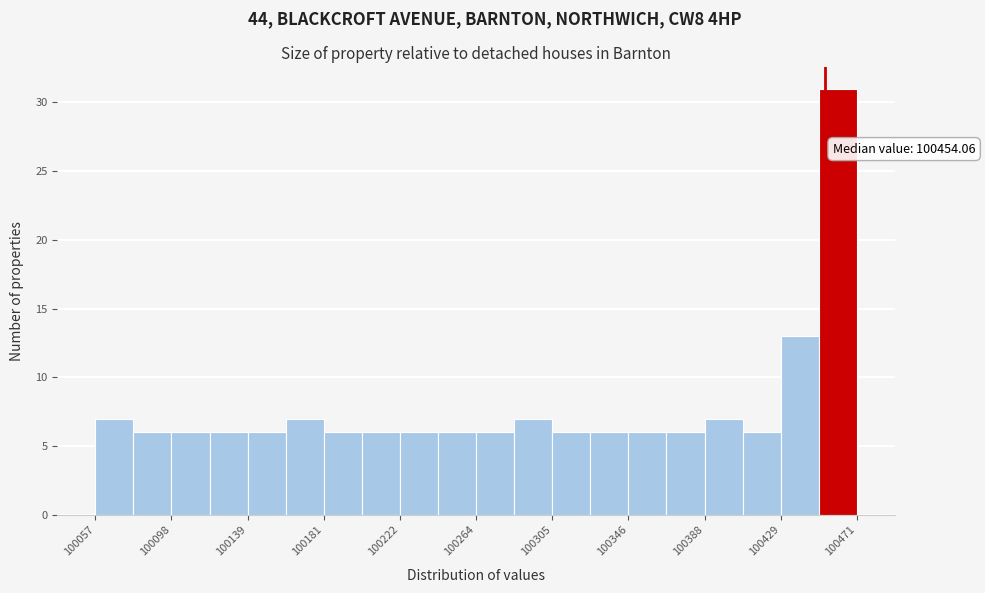

Over which range of the x-axis is the bar tallest?

100450 to 100470